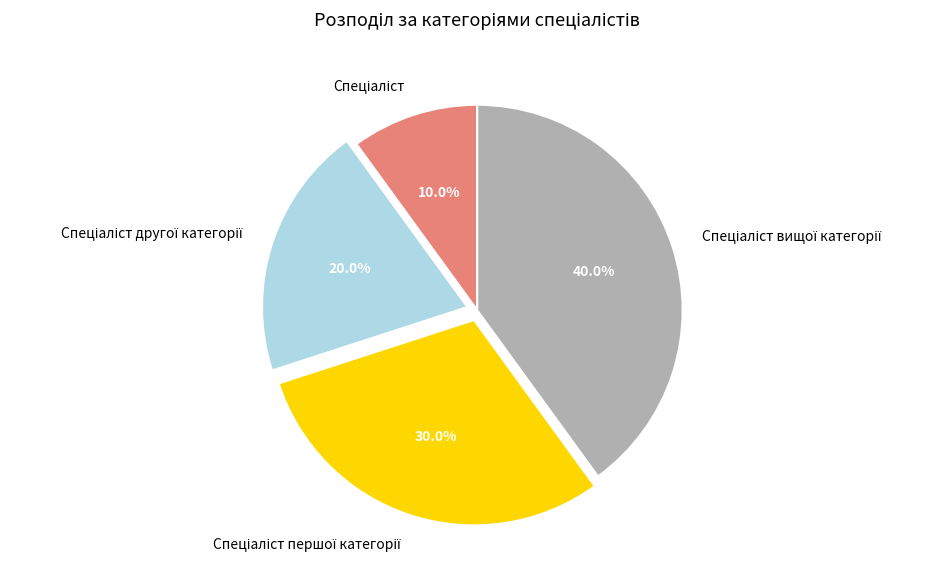

To the nearest percent, what is the difference between the largest and smallest slice percentages?

30%